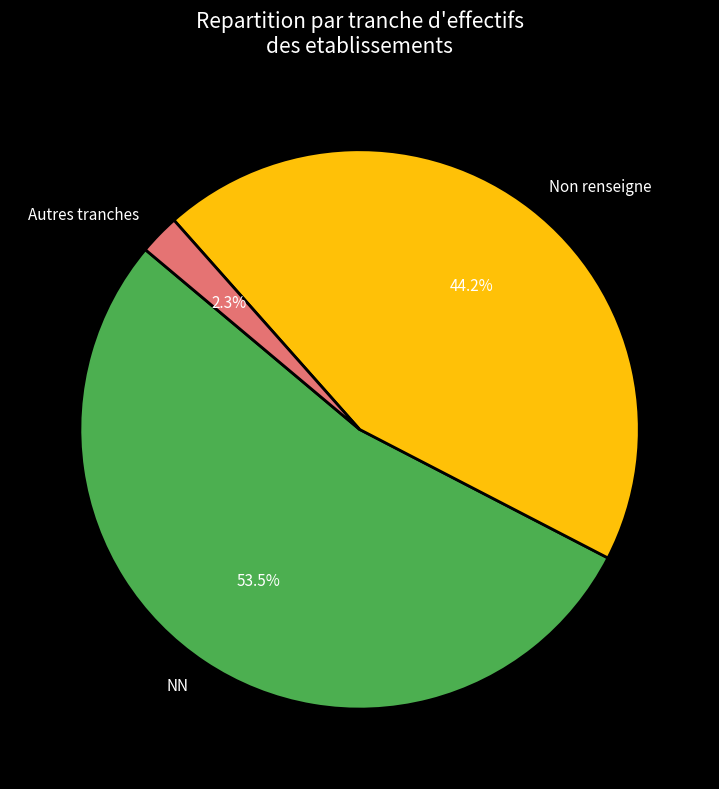

Approximately how many times larger is the value at NN compared to Non renseigne?

1.2